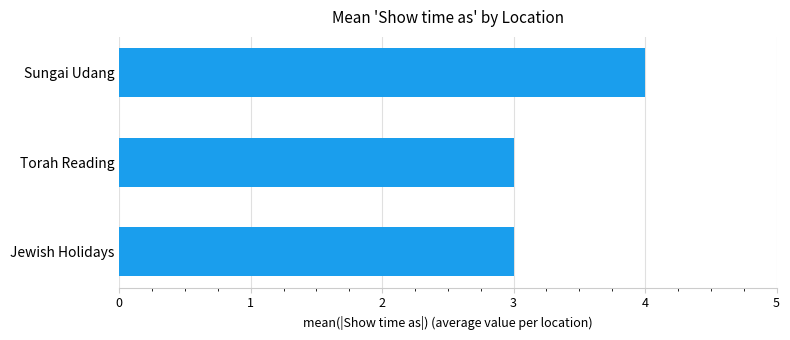

The chart shows a value of 2 at Jewish Holidays. True or false?

False